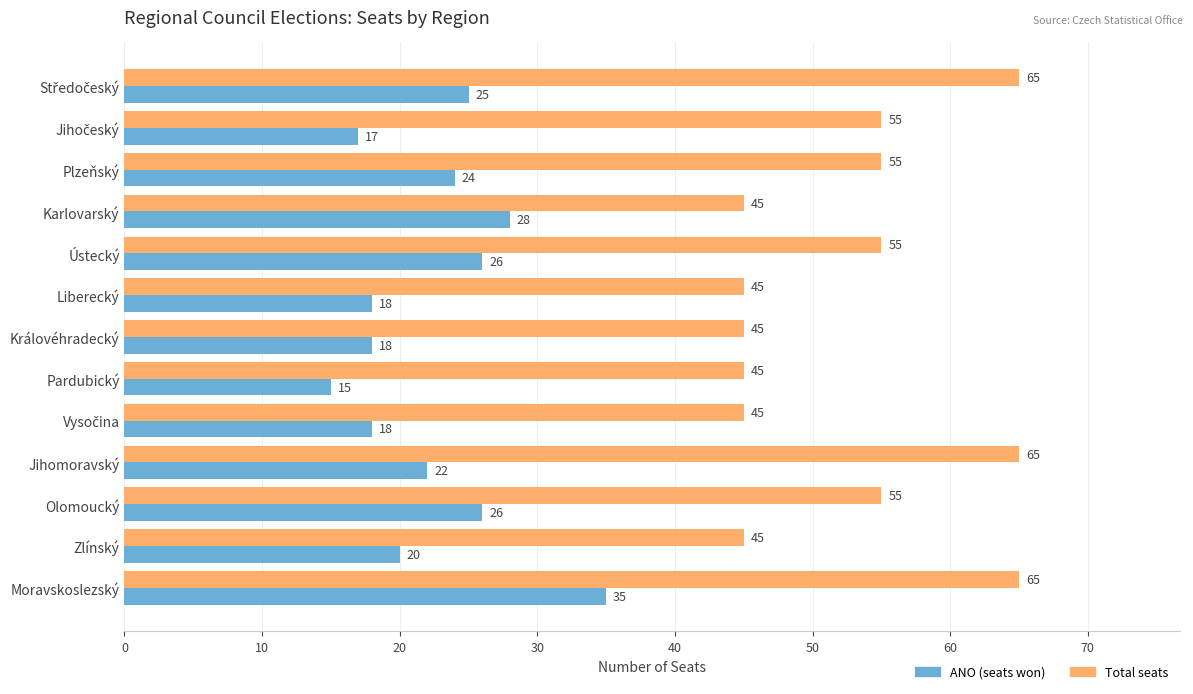

True or false: Total seats has a value of 65 at Pardubický.

False